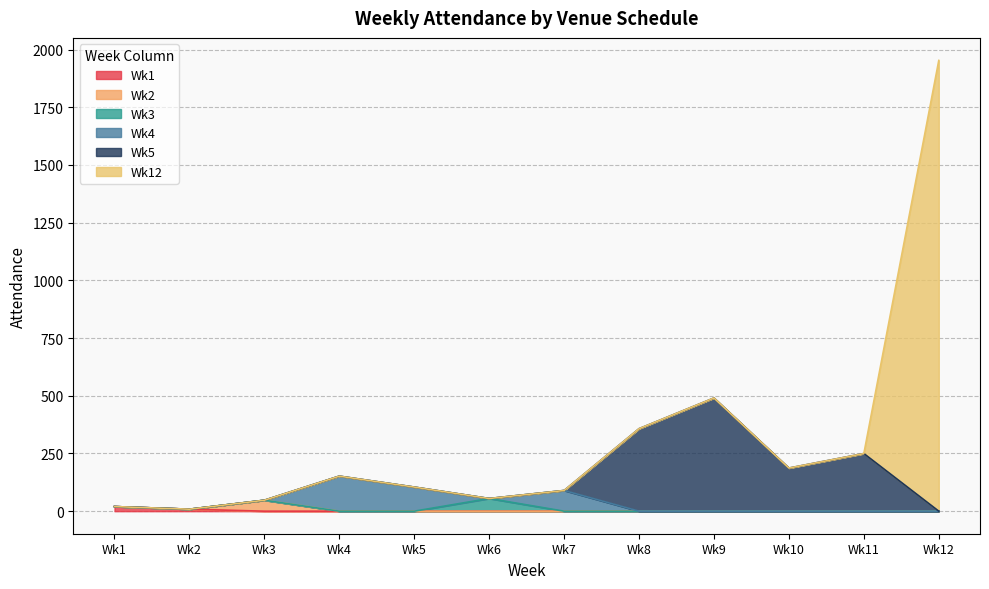

What is the total value across all series at Wk8?

357.5